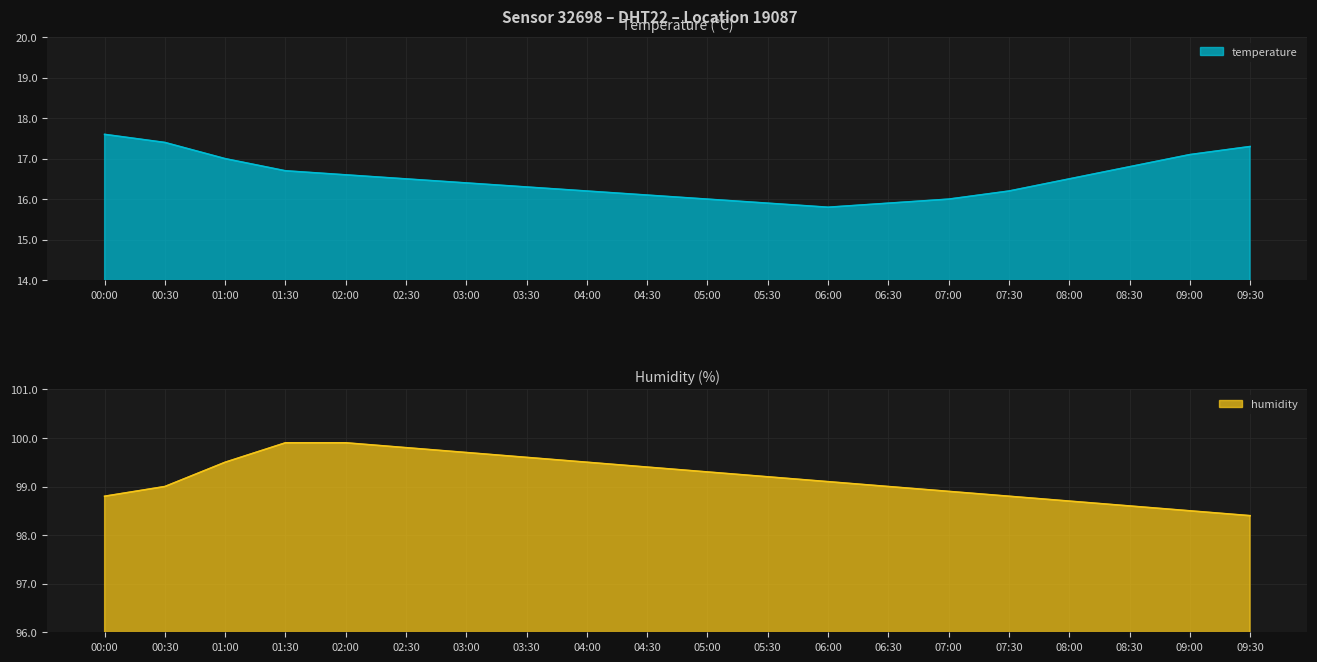

List the labels in order of humidity value, smallest first.

09:30, 09:00, 08:30, 08:00, 00:00, 07:30, 07:00, 00:30, 06:30, 06:00, 05:30, 05:00, 04:30, 01:00, 04:00, 03:30, 03:00, 02:30, 01:30, 02:00